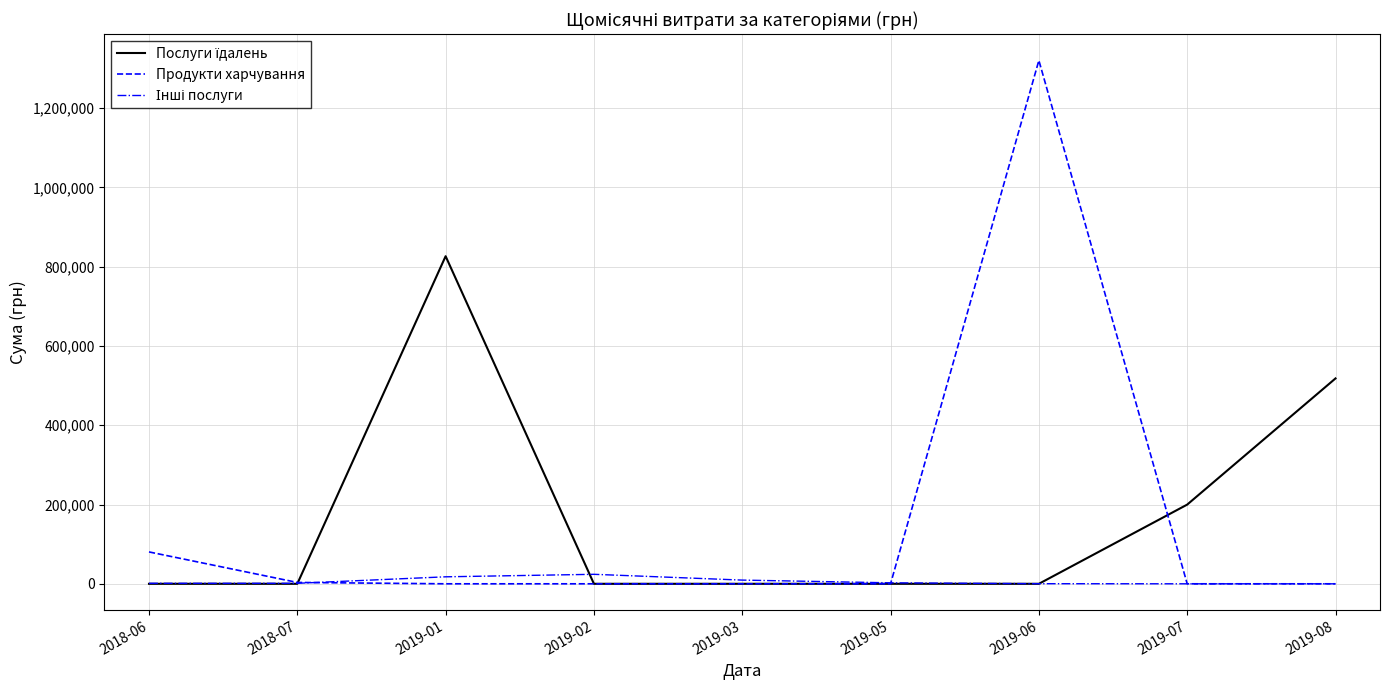

What is the maximum value shown in the chart?

1320454.0